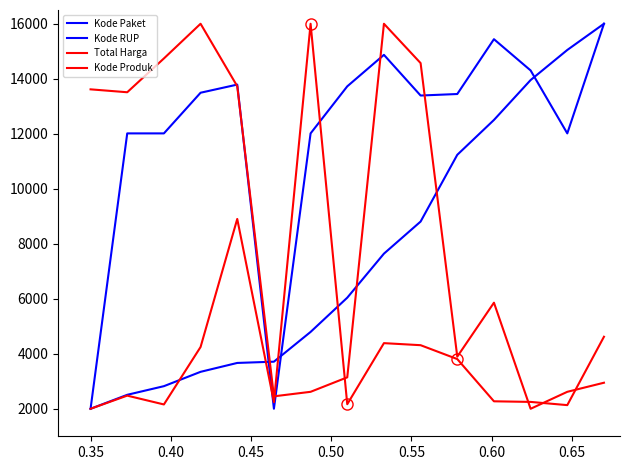

How many lines are shown in the chart?

4